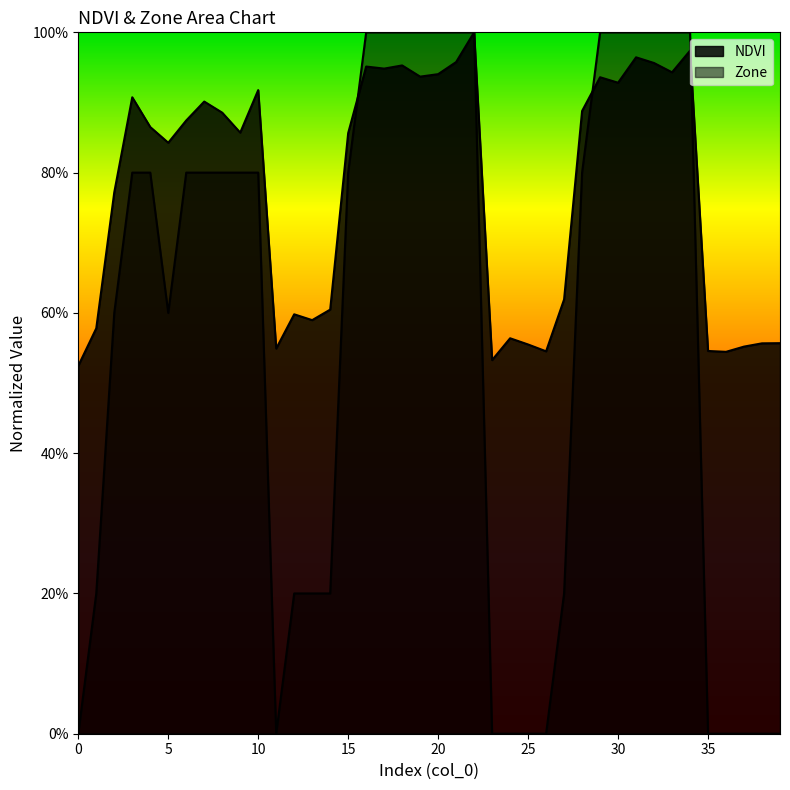

Is it true that NDVI equals 1.6 at 3?

False